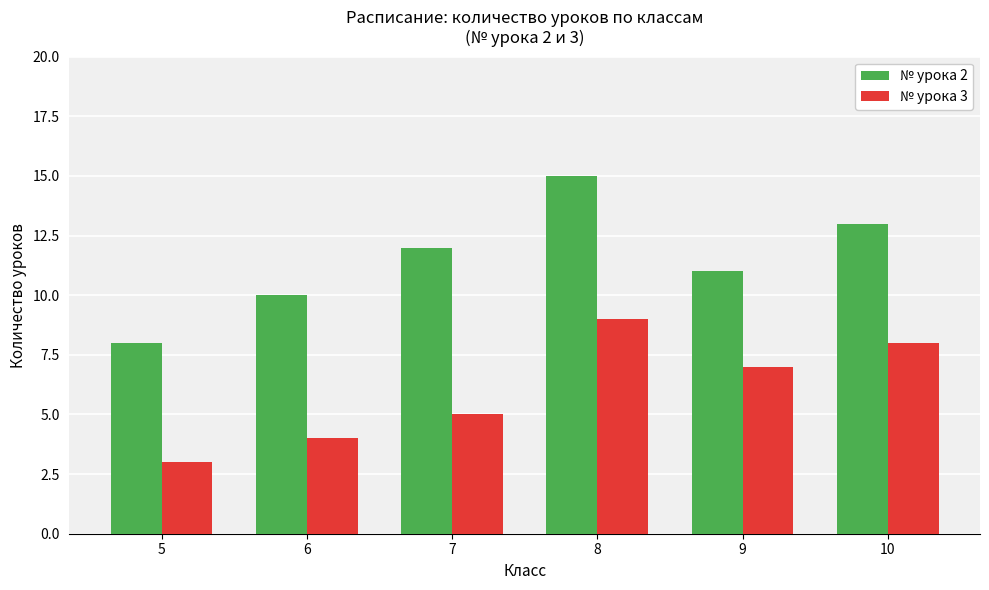

Does the chart contain stacked bars?

No